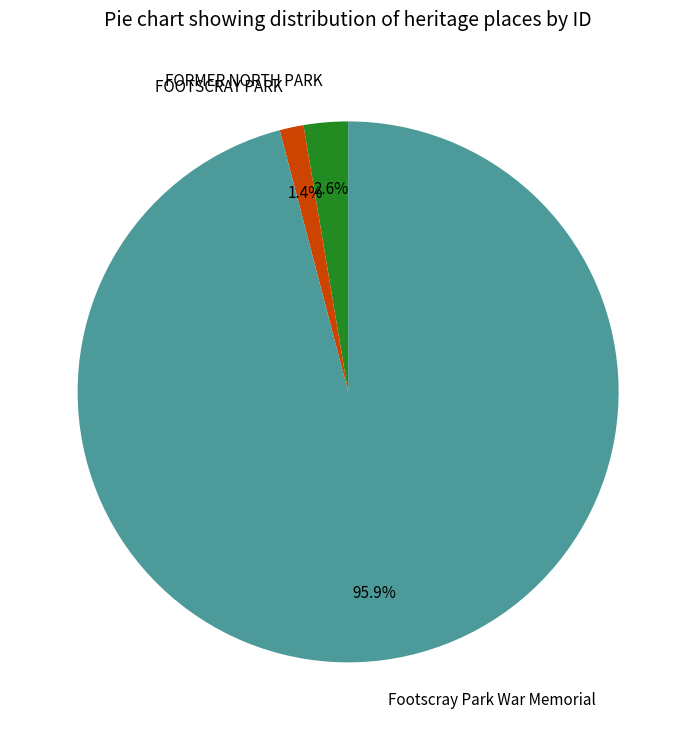

Is there any slice that represents more than half of the pie?

Yes